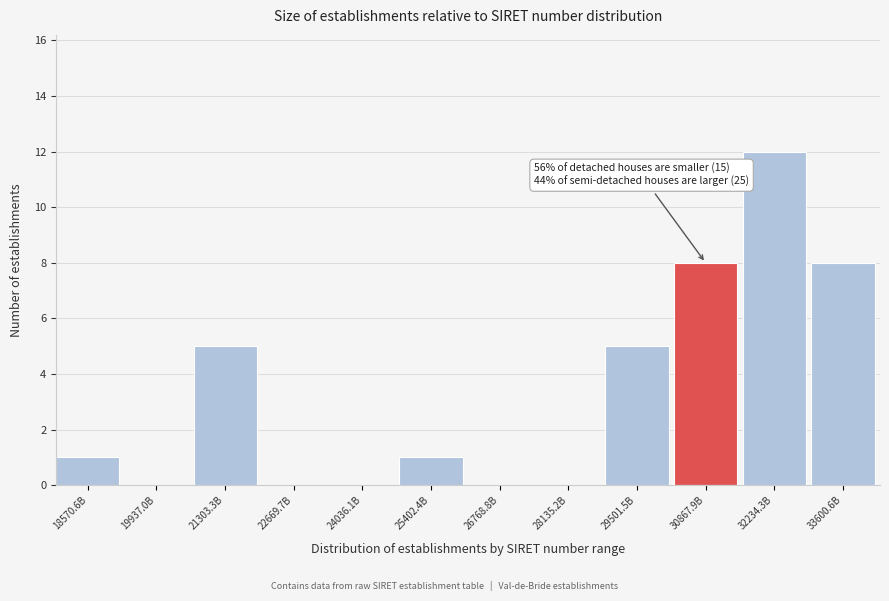

Reading left to right, what are all the values shown in this chart?

18570.6B=1	19937.0B=0	21303.3B=5	22669.7B=0	24036.1B=0	25402.4B=1	26768.8B=0	28135.2B=0	29501.5B=5	30867.9B=8	32234.3B=12	33600.6B=8